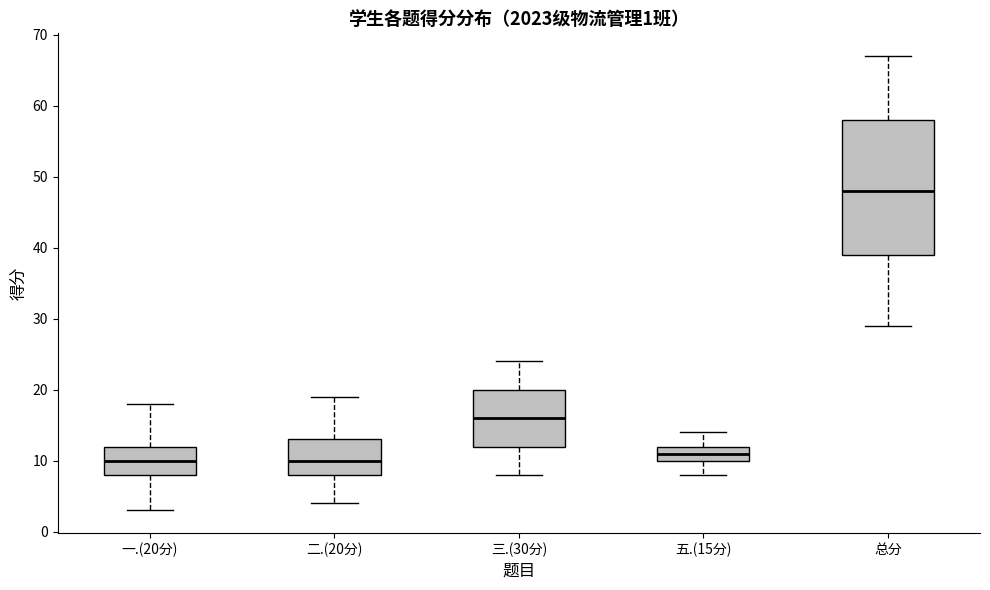

Which box is the tallest, from its lower edge to its upper edge?

总分